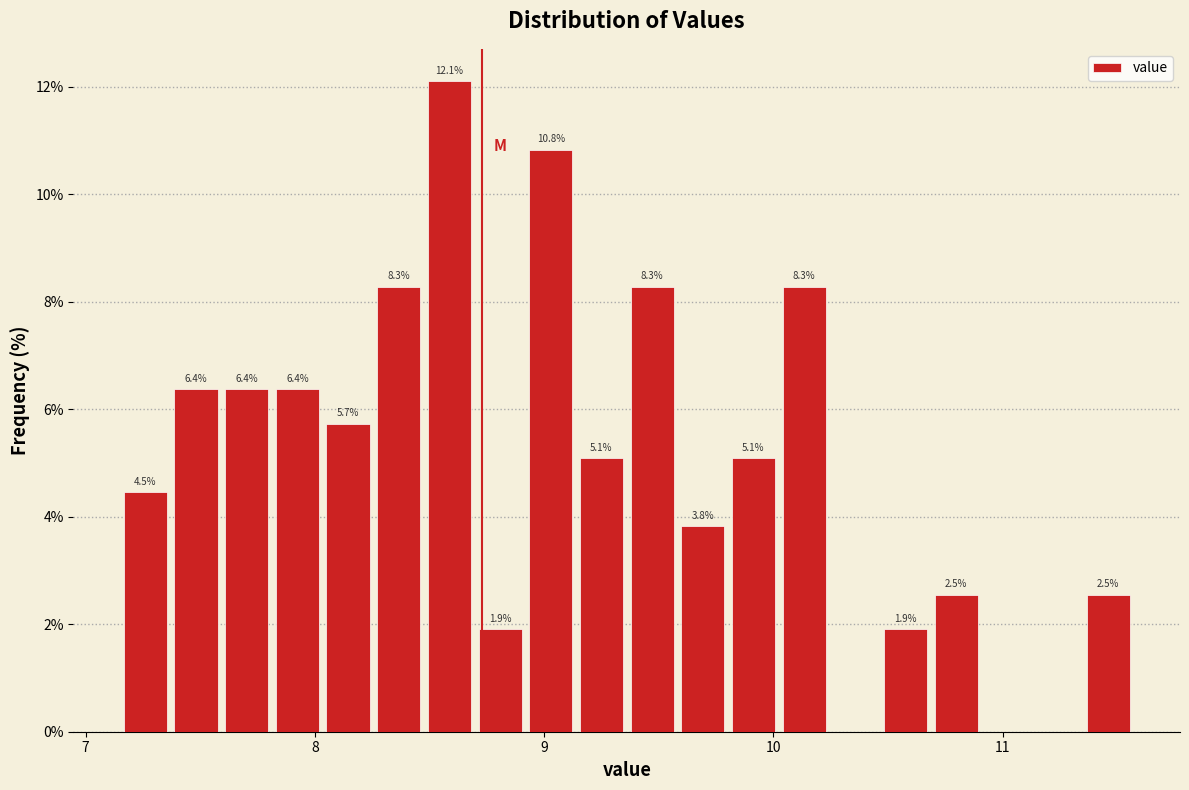

Around what value on the x-axis is the tallest bar? Give the approximate position of its centre, as read against the axis.

8.6